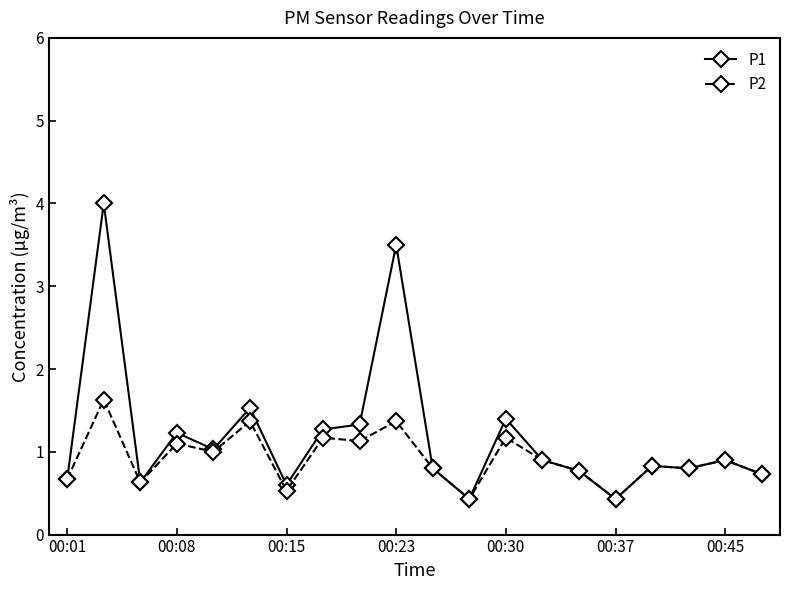

What are all the series names shown in the legend?

P1, P2